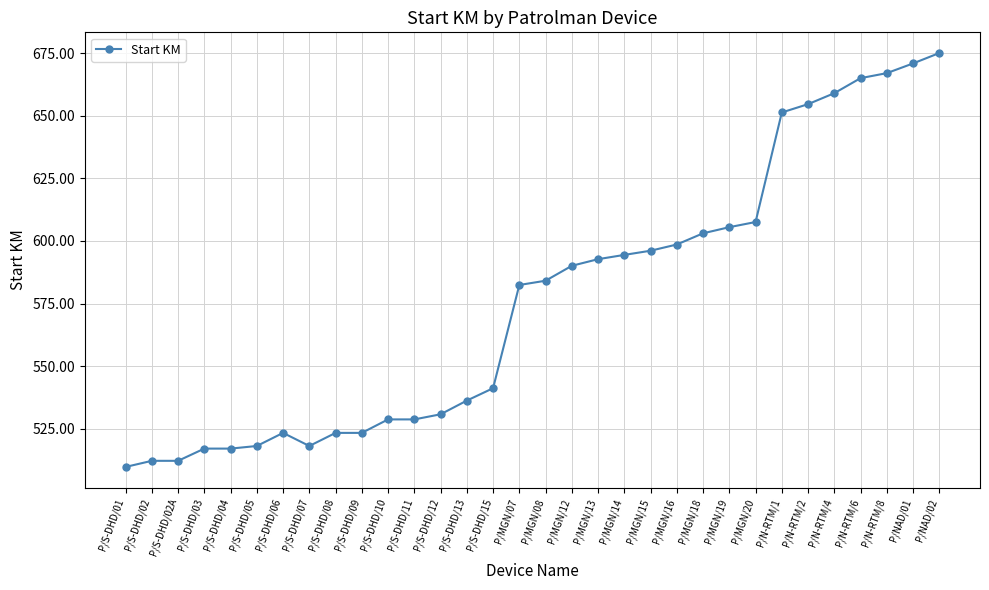

What is the label of the 27th point from the right?

P/S-DHD/05